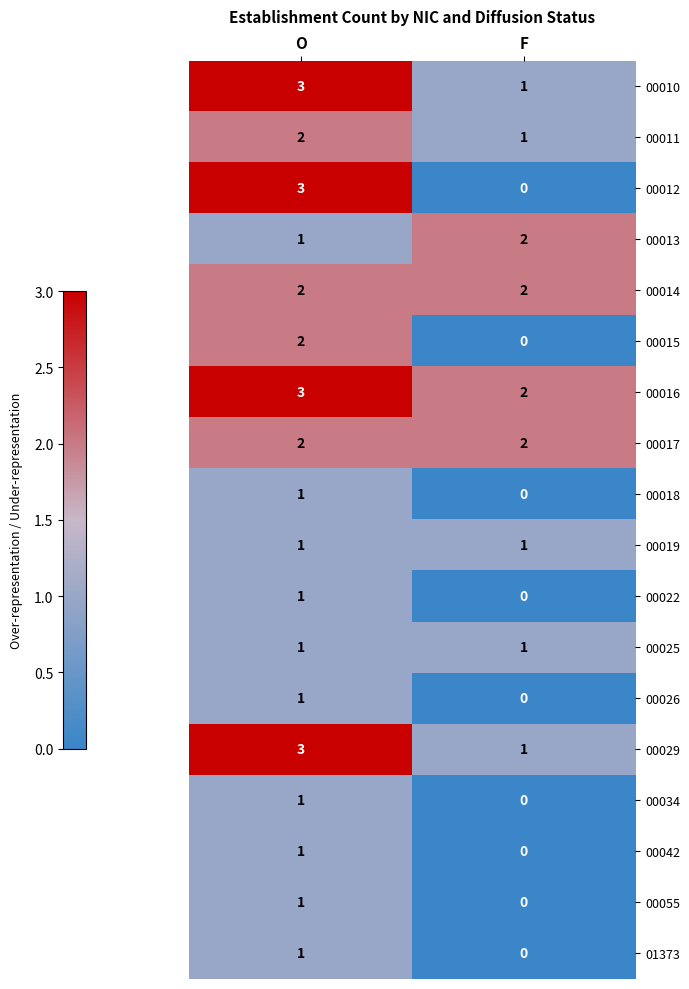

The value of 00015 at O is 3. True or false?

False